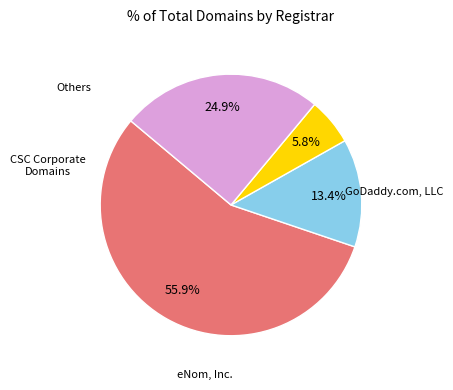

How many slices are in this pie chart?

4